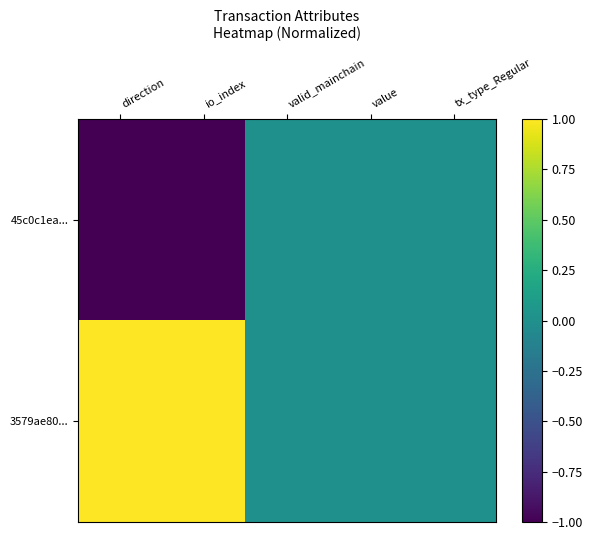

Rank the series by their maximum value, from highest to lowest.

3579ae80..., 45c0c1ea...